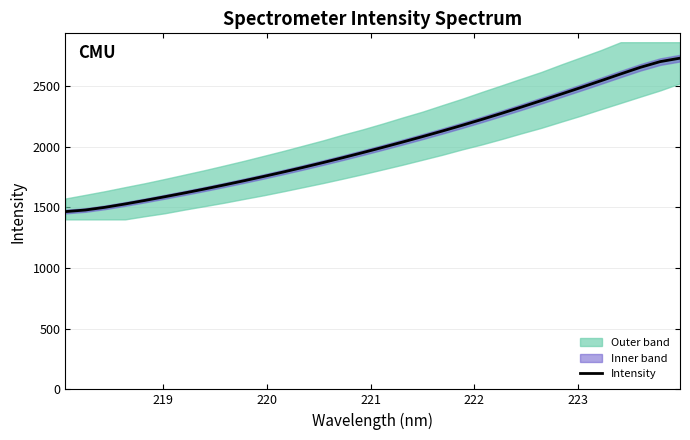

True or false: there are more than 2 points higher than both neighbors.

False